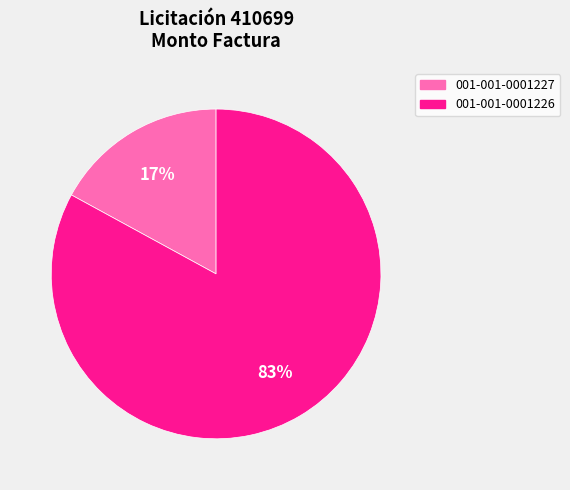

Which has a higher value, 001-001-0001227 or 001-001-0001226?

001-001-0001226